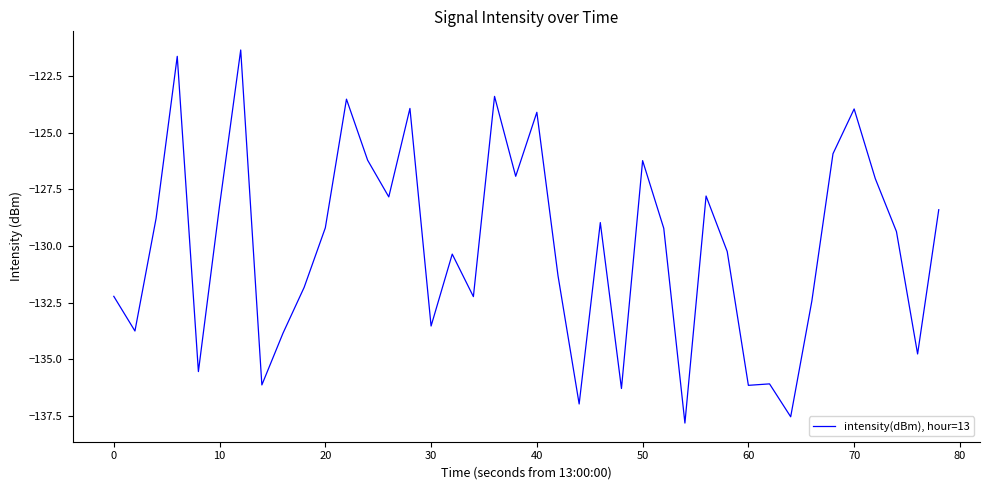

Does the chart display data point markers on the line(s)?

No